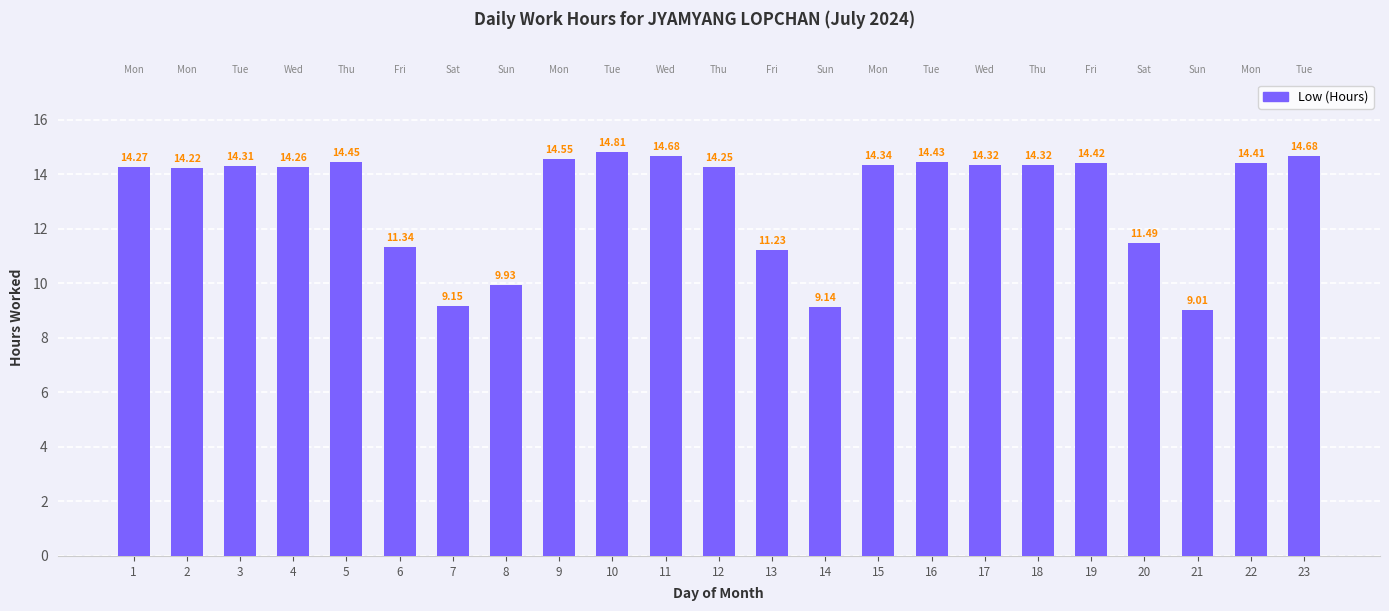

Is it true that the value at 12 is 14.2?

True